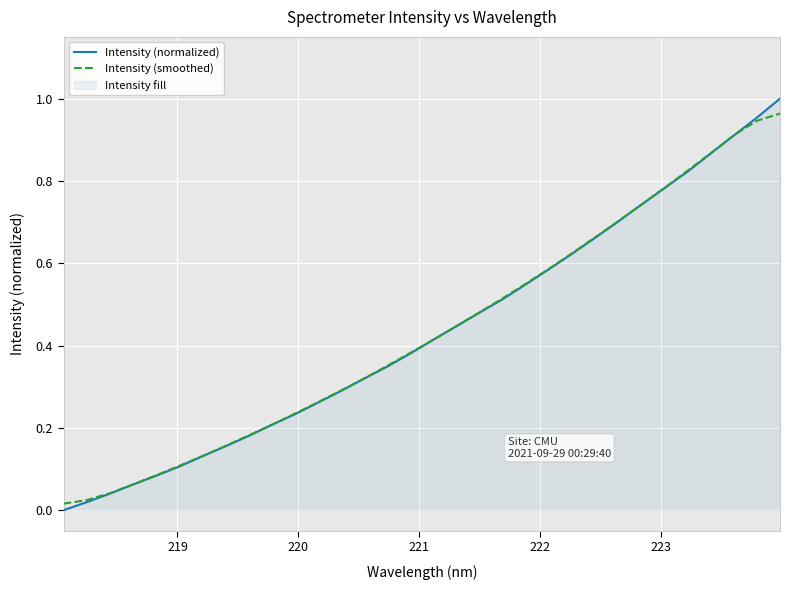

At how many categories does at least one series exceed 0?

32